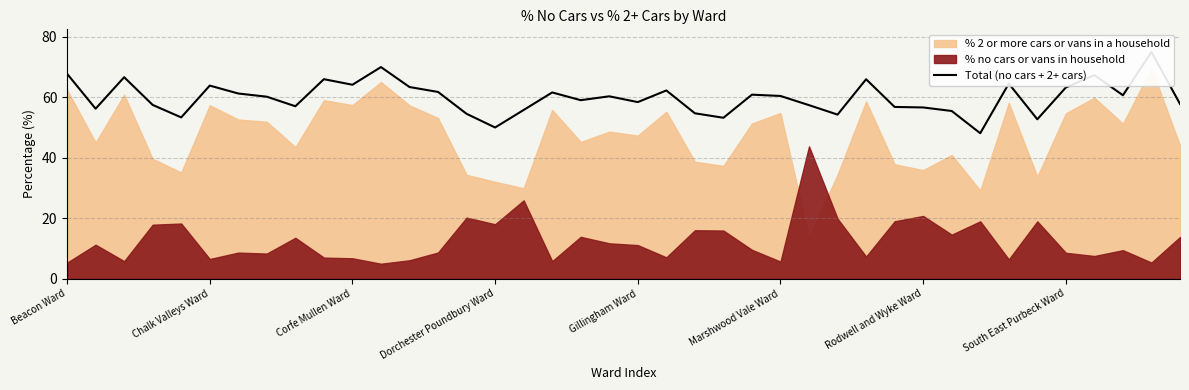

True or false: the data has more than 2 interior local peaks.

True